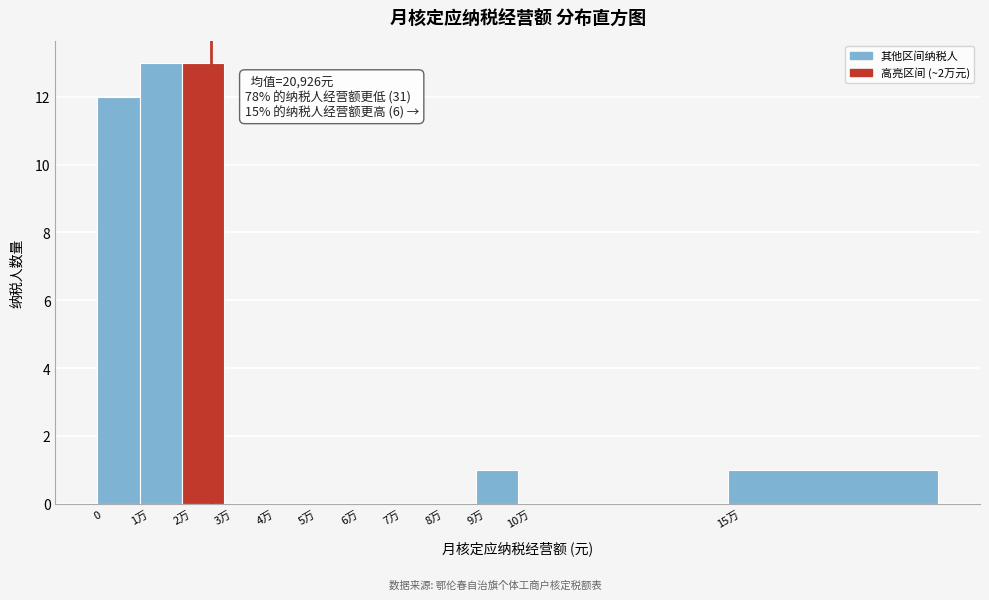

Reading right to left, extract all data points from this chart.

15万=1	10万=0	9万=1	8万=0	7万=0	6万=0	5万=0	4万=0	3万=0	2万=13	1万=13	0=12